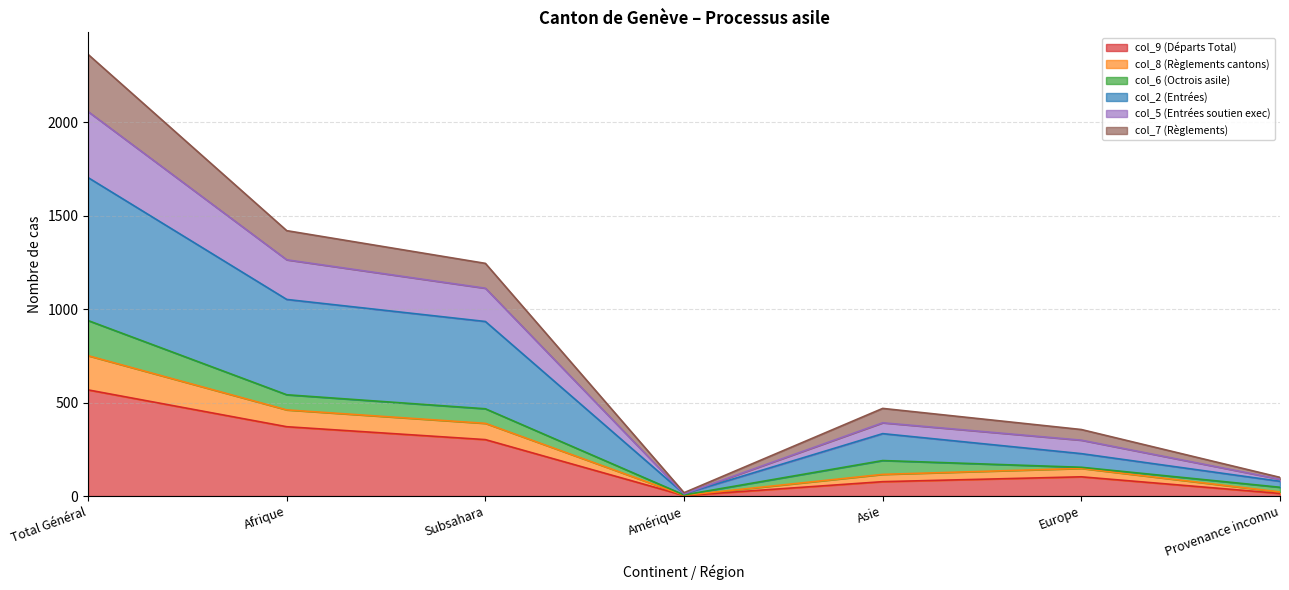

At which category is the sum across all series the highest?

Total Général